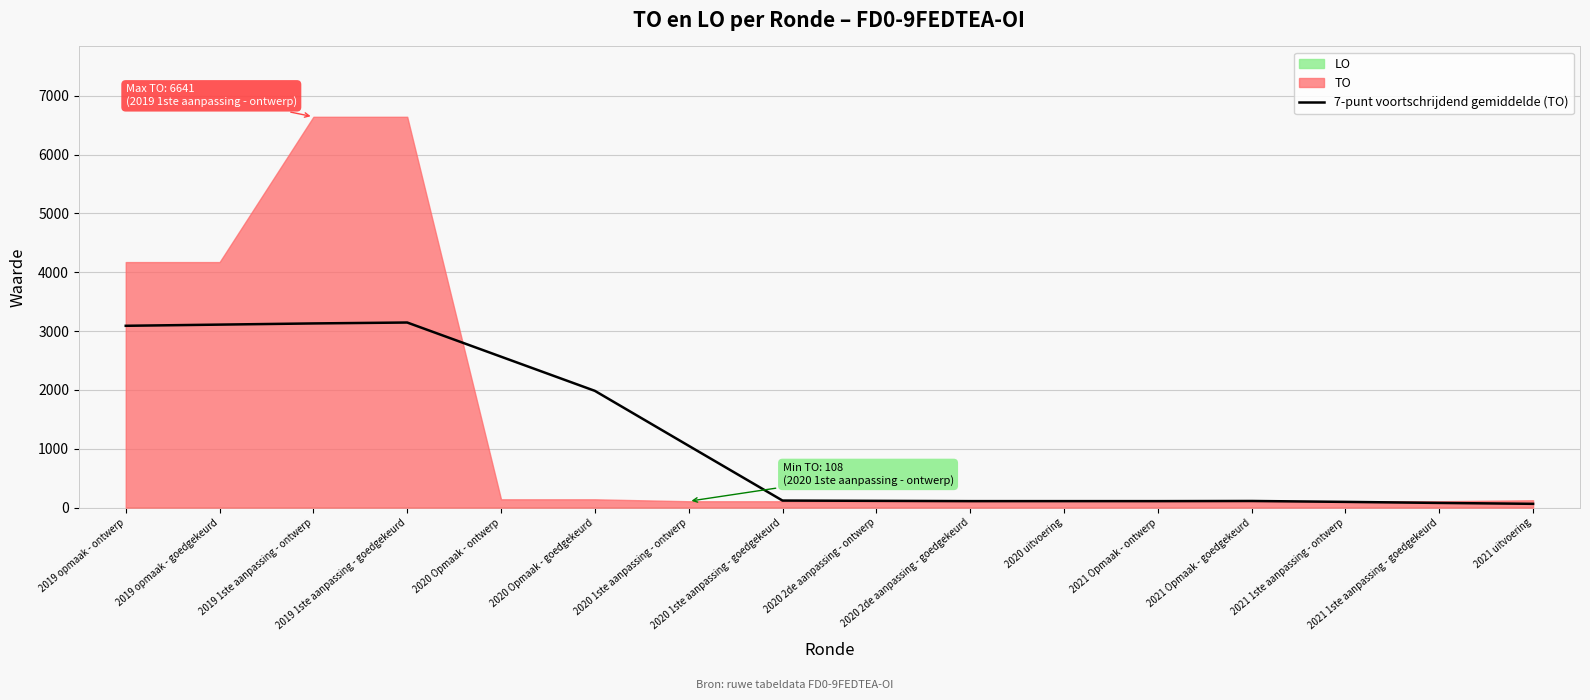

The value at 2019 opmaak - ontwerp is 1503.8. True or false?

False